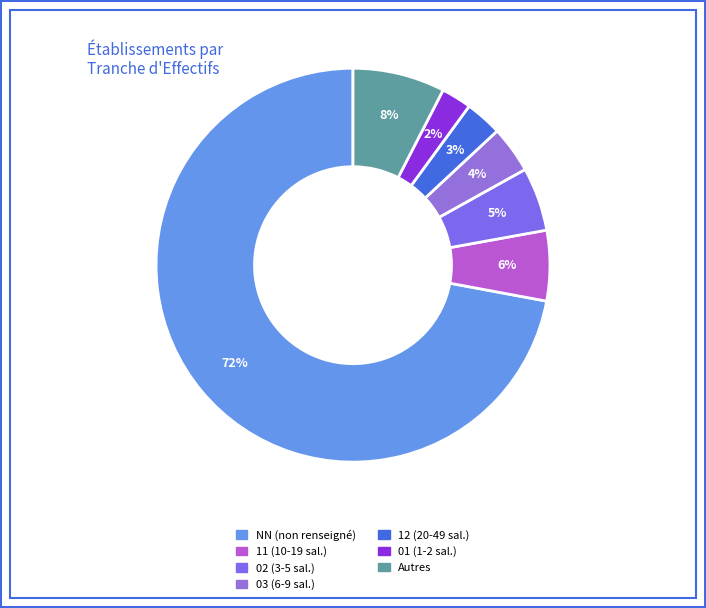

Is there any slice that represents more than half of the pie?

Yes